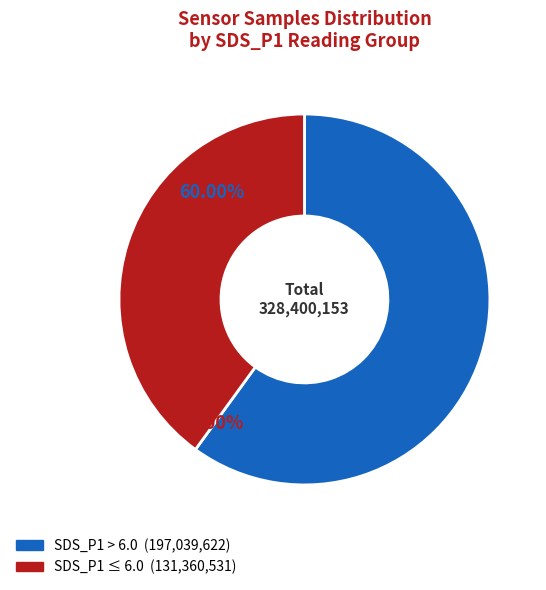

Does any single category account for the majority?

Yes